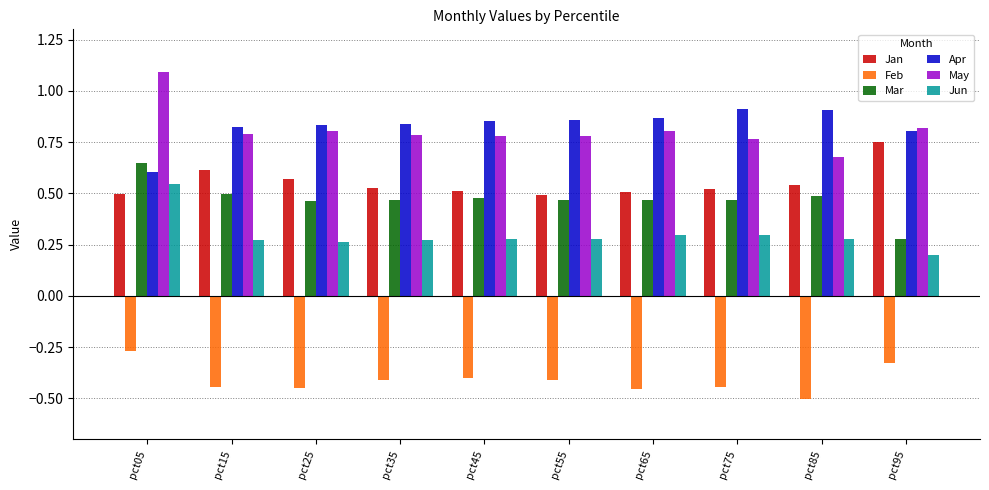

The Mar series shows 0.5 at pct55. True or false?

True